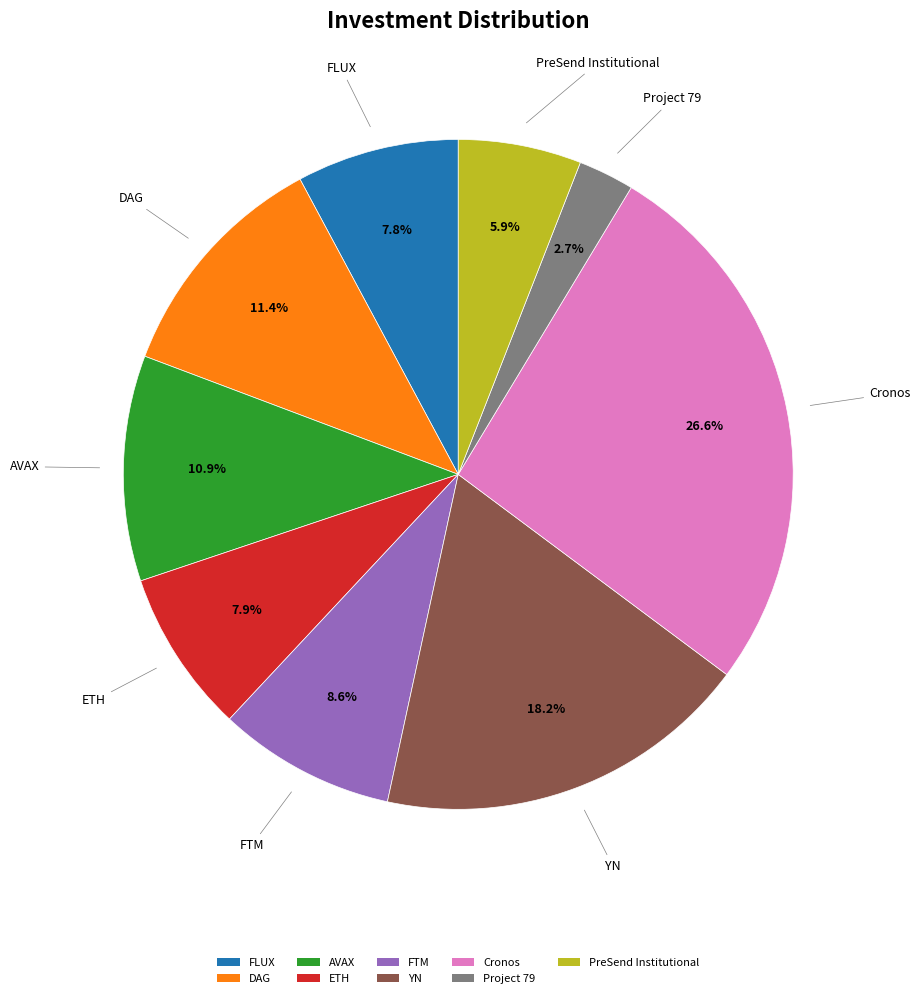

Count the number of slices in the pie.

9